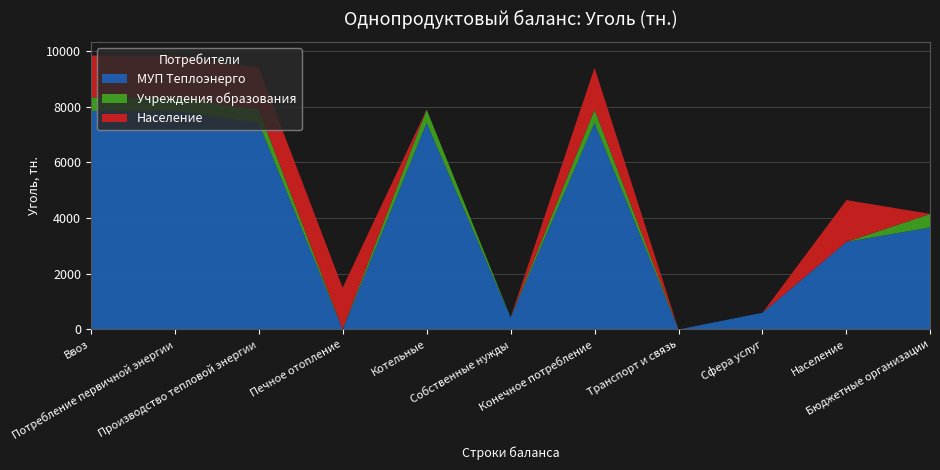

Reading right to left, transcribe all the data shown in this chart.

МУП Теплоэнерго: Бюджетные организации=3666.8	Население=3148.1	Сфера услуг=601.3	Транспорт и связь=0.0	Конечное потребление=7416.2	Собственные нужды=436.0	Котельные=7416.2	Печное отопление=0.0	Производство тепловой энергии=7416.2	Потребление первичной энергии=7852.2	Ввоз=7852.2
Учреждения образования: Бюджетные организации=485.2	Население=0.0	Сфера услуг=0.0	Транспорт и связь=0.0	Конечное потребление=485.2	Собственные нужды=0.0	Котельные=485.2	Печное отопление=0.0	Производство тепловой энергии=485.2	Потребление первичной энергии=485.2	Ввоз=485.2
Население: Бюджетные организации=0.0	Население=1500.0	Сфера услуг=0.0	Транспорт и связь=0.0	Конечное потребление=1500.0	Собственные нужды=0.0	Котельные=0.0	Печное отопление=1500.0	Производство тепловой энергии=1500.0	Потребление первичной энергии=1500.0	Ввоз=1500.0